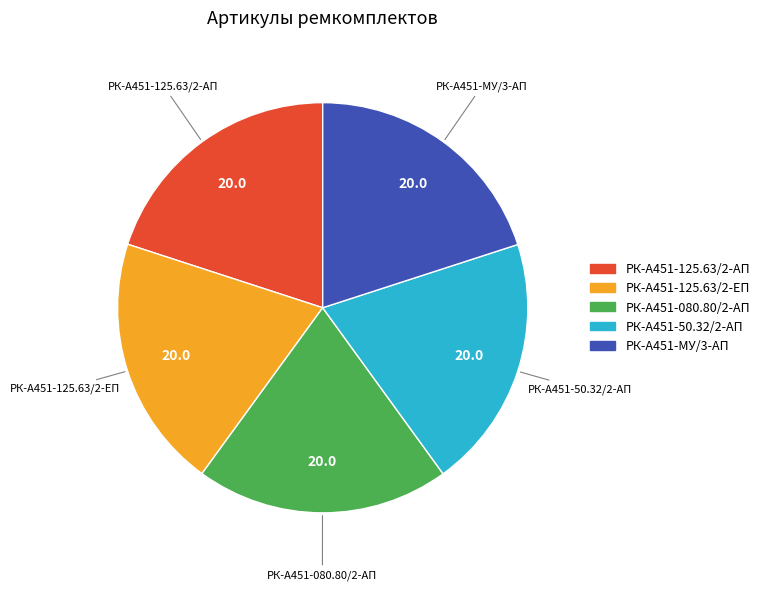

Combined, do РК-А451-125.63/2-ЕП and РК-А451-50.32/2-АП account for over 50%?

No